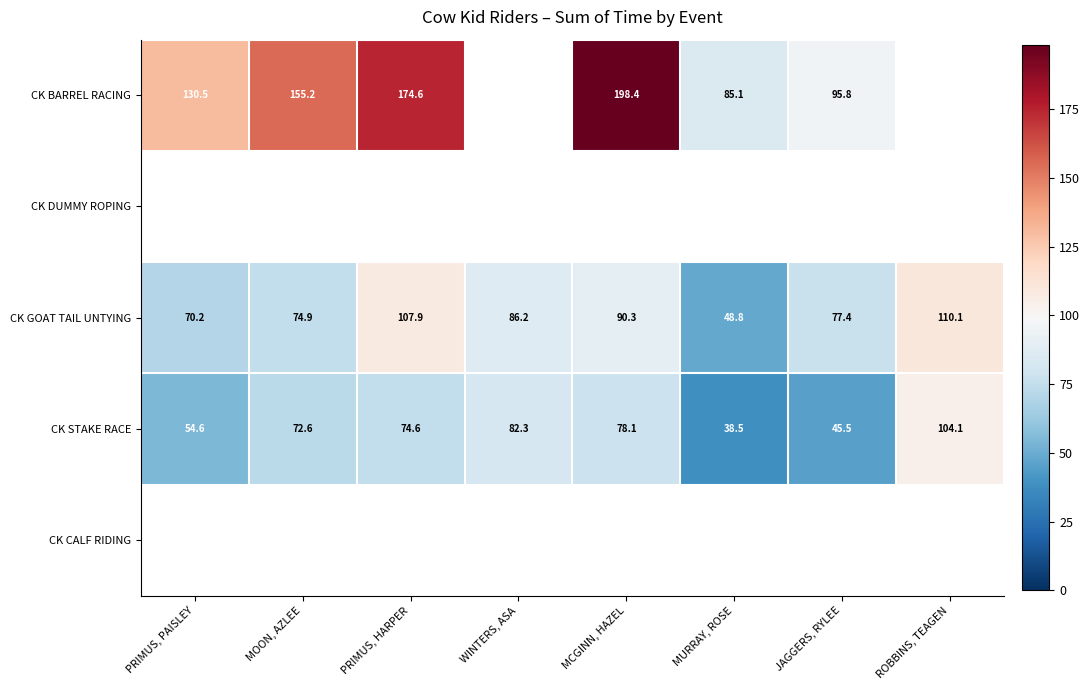

Where does the CK STAKE RACE series first go above 74?

PRIMUS, HARPER